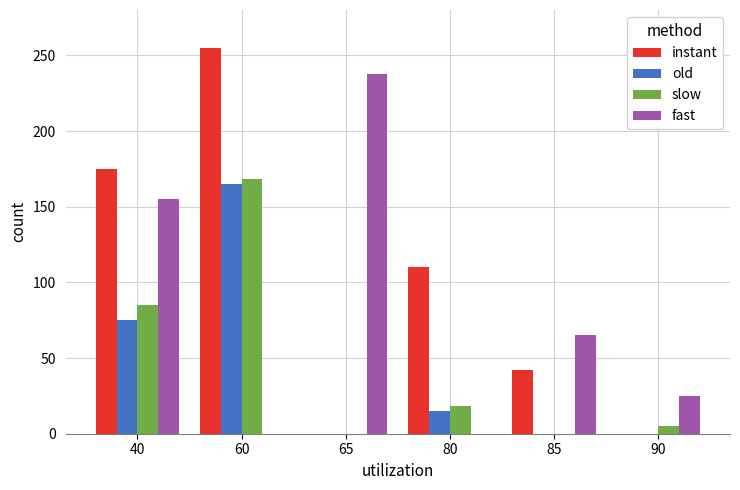

How many distinct data groups are displayed?

4